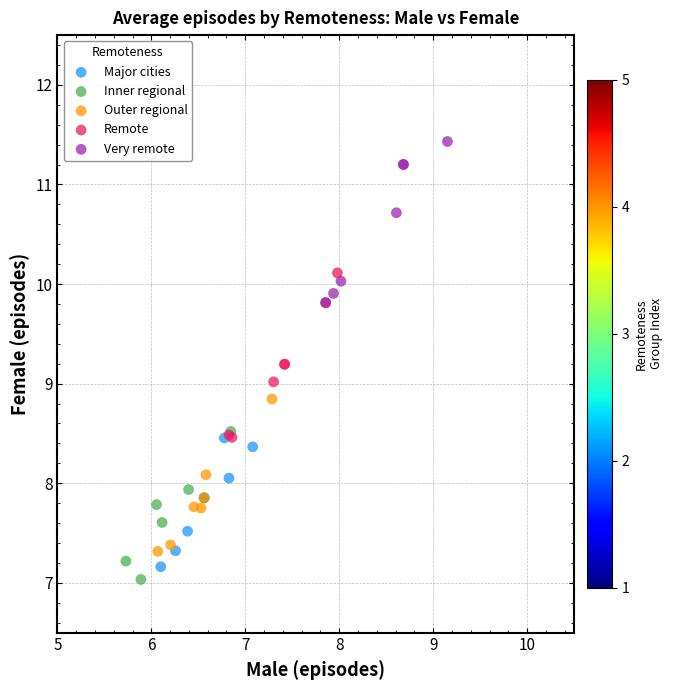

What are all the series names shown in the legend?

Major cities, Inner regional, Outer regional, Remote, Very remote